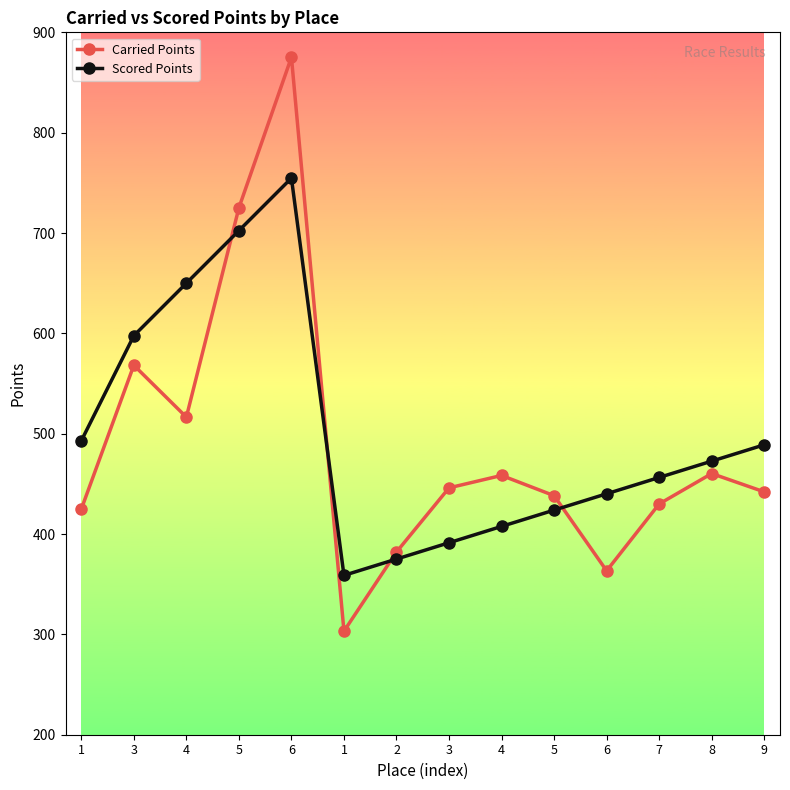

At which category does Scored Points reach its first local valley?

1